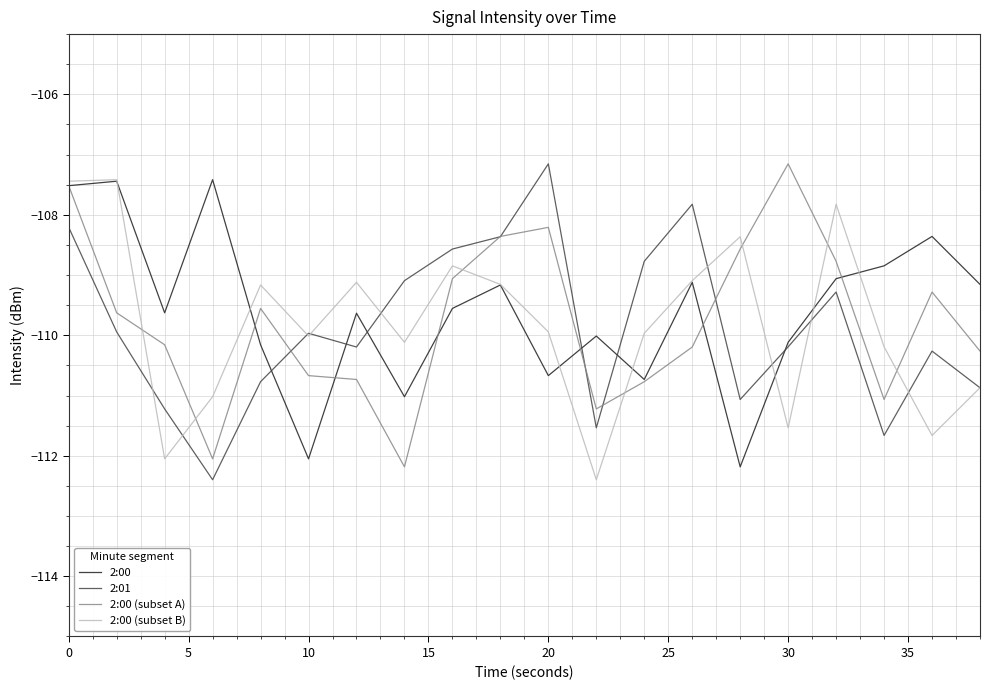

What is the lowest value of the 2:01 series?

-112.4